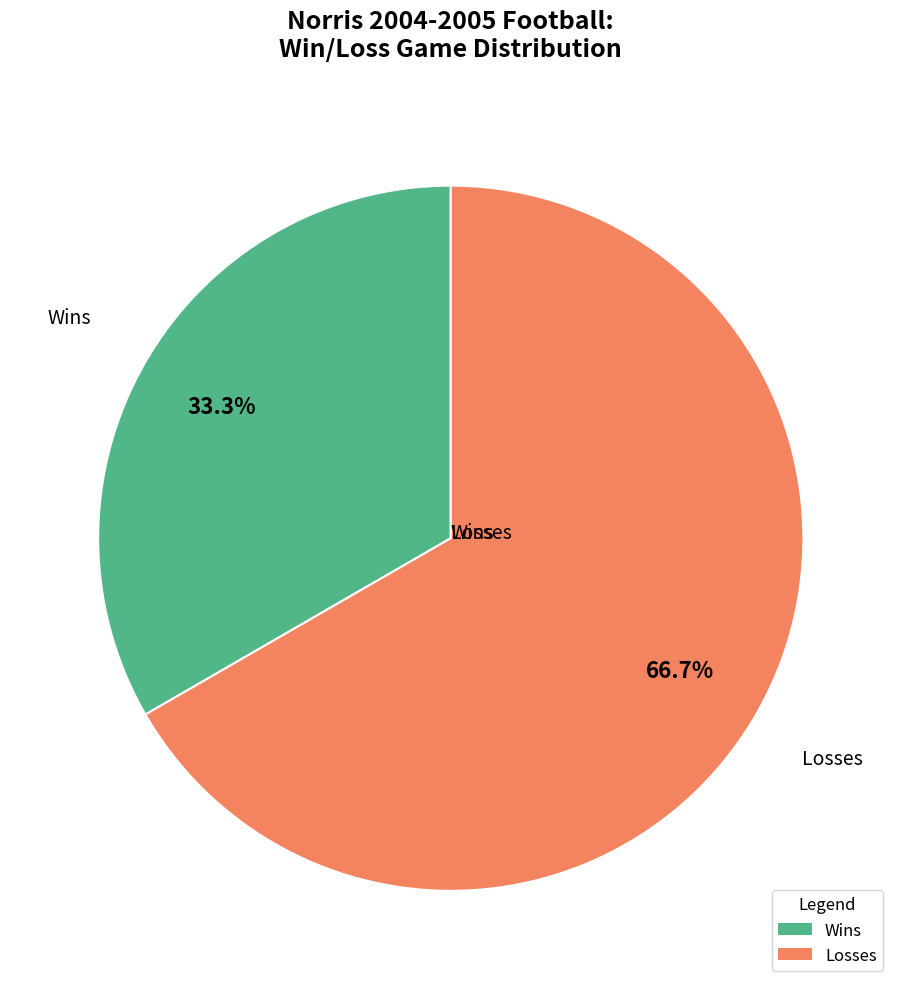

Is there any slice that represents more than half of the pie?

Yes